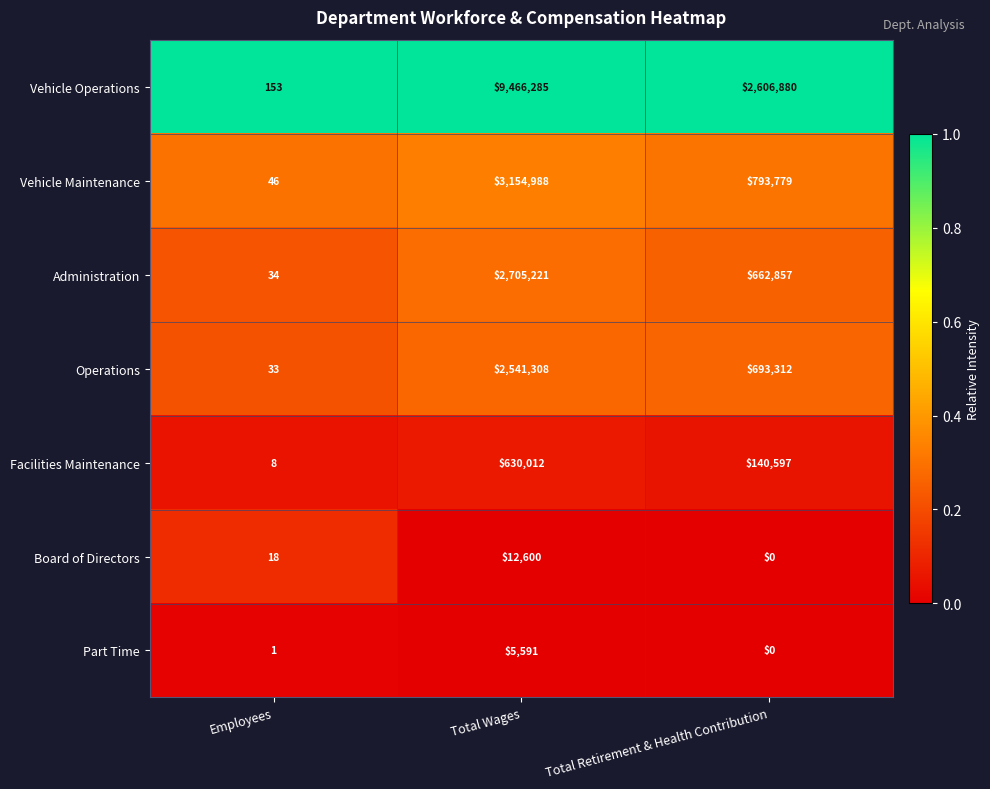

What is the average value of the Board of Directors series?

4206